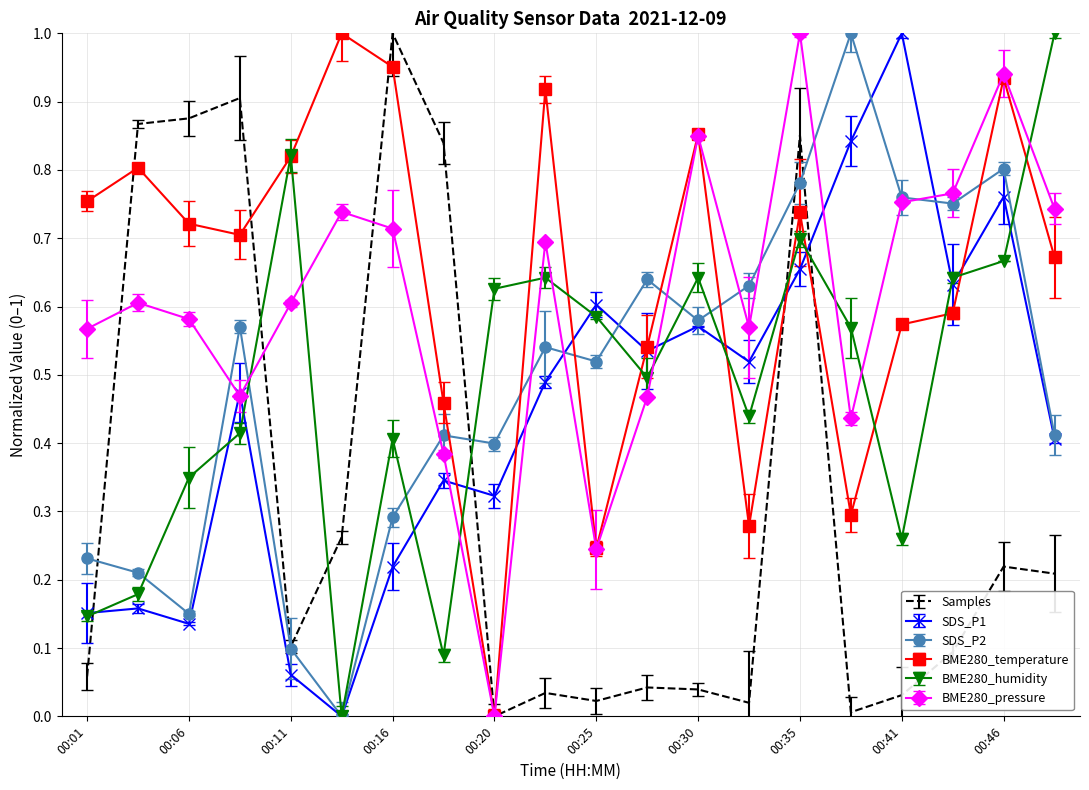

True or false: SDS_P1 and Samples intersect in this chart.

True